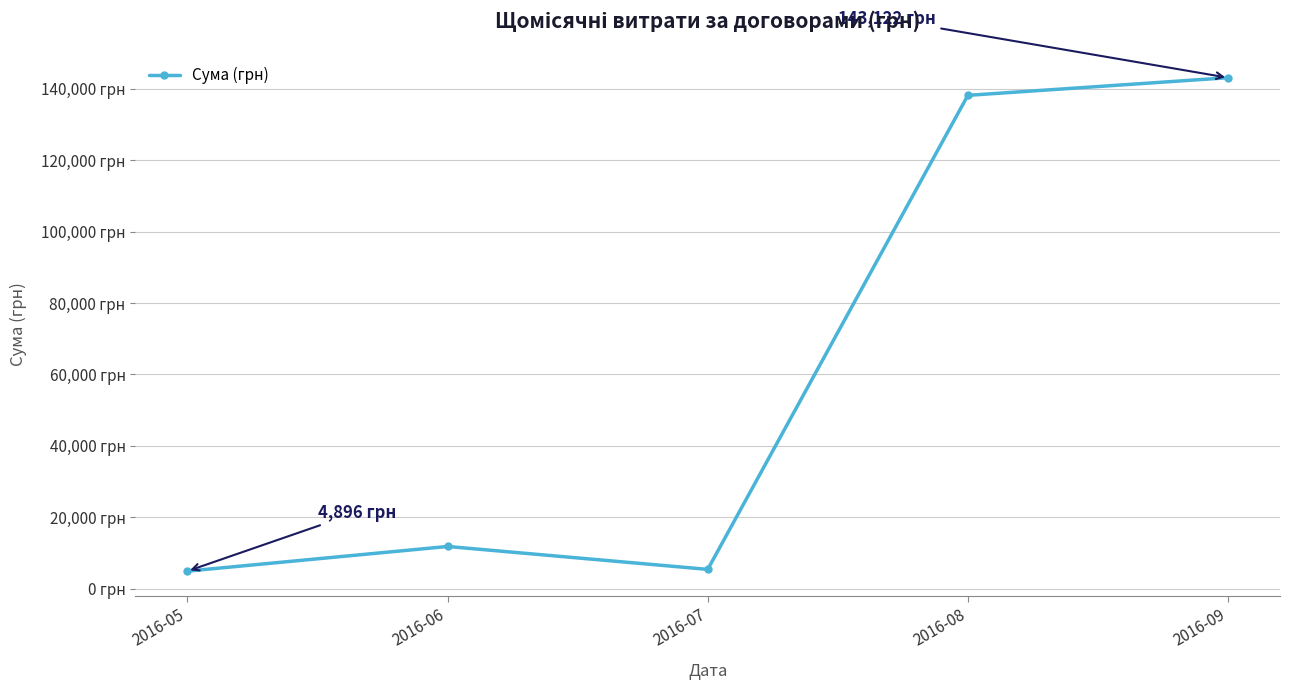

Is this an area chart (filled region under the line)?

No